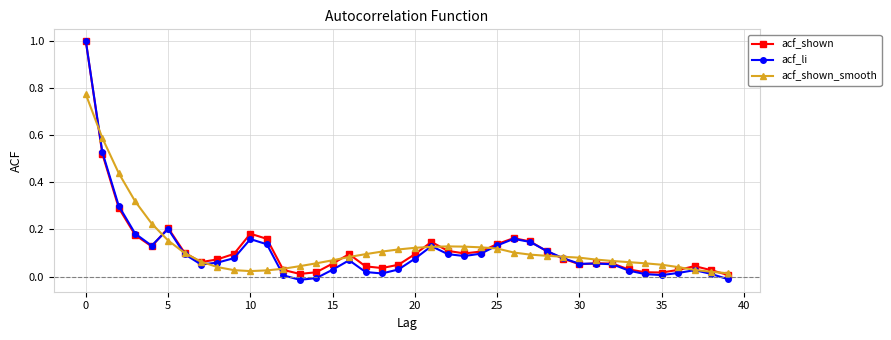

Which series ends up on top after the final intersection of acf_li and acf_shown_smooth?

acf_shown_smooth